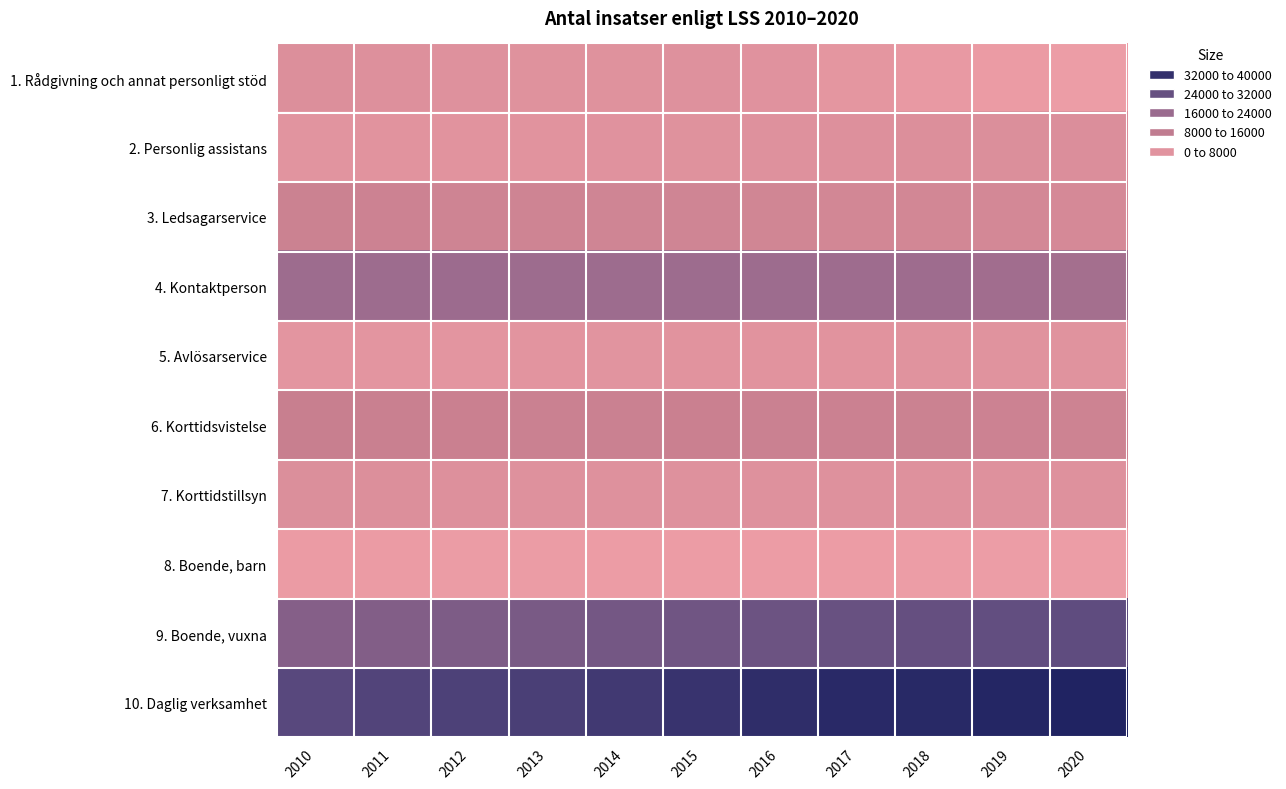

Reading left to right, extract all data points from this chart.

1. Rådgivning och annat personligt stöd: 2010=5100	2011=4700	2012=4500	2013=4300	2014=4300	2015=4400	2016=4100	2017=3000	2018=2100	2019=1400	2020=900
2. Personlig assistans: 2010=3600	2011=3800	2012=3900	2013=3900	2014=4100	2015=4300	2016=4600	2017=4900	2018=5100	2019=5200	2020=5400
3. Ledsagarservice: 2010=9300	2011=9200	2012=8700	2013=8500	2014=8400	2015=8300	2016=8000	2017=7700	2018=7500	2019=7300	2020=7000
4. Kontaktperson: 2010=19500	2011=19500	2012=19600	2013=19400	2014=19500	2015=19500	2016=19400	2017=19300	2018=19100	2019=18700	2020=18000
5. Avlösarservice: 2010=3400	2011=3400	2012=3400	2013=3500	2014=3600	2015=3800	2016=3800	2017=3900	2018=4000	2019=4000	2020=4000
6. Korttidsvistelse: 2010=10000	2011=9900	2012=9700	2013=9600	2014=9600	2015=9700	2016=9600	2017=9400	2018=9300	2019=9100	2020=8800
7. Korttidstillsyn: 2010=5200	2011=5000	2012=4800	2013=4500	2014=4500	2015=4400	2016=4400	2017=4400	2018=4500	2019=4600	2020=4500
8. Boende, barn: 2010=1400	2011=1300	2012=1200	2013=1100	2014=1000	2015=1000	2016=1000	2017=1000	2018=900	2019=900	2020=900
9. Boende, vuxna: 2010=23400	2011=23900	2012=24400	2013=25000	2014=25800	2015=26500	2016=27100	2017=27800	2018=28200	2019=28700	2020=29200
10. Daglig verksamhet: 2010=30200	2011=31100	2012=32000	2013=32400	2014=33800	2015=35300	2016=36600	2017=37500	2018=37800	2019=38300	2020=39000